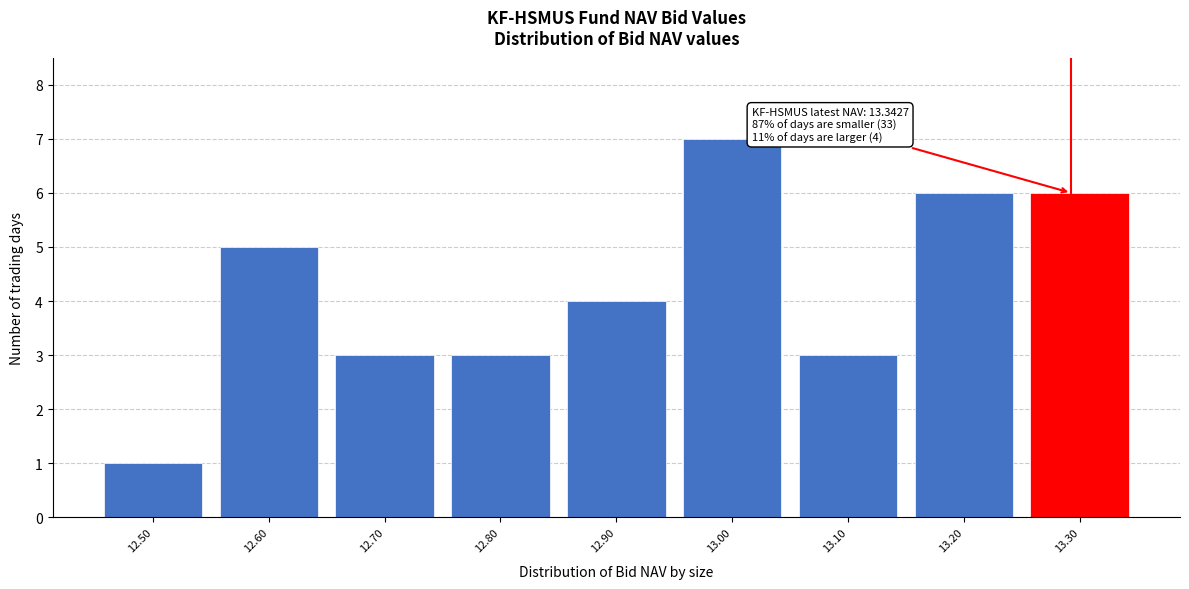

Reading right to left, transcribe all the data shown in this chart.

13.30=6	13.20=6	13.10=3	13.00=7	12.90=4	12.80=3	12.70=3	12.60=5	12.50=1